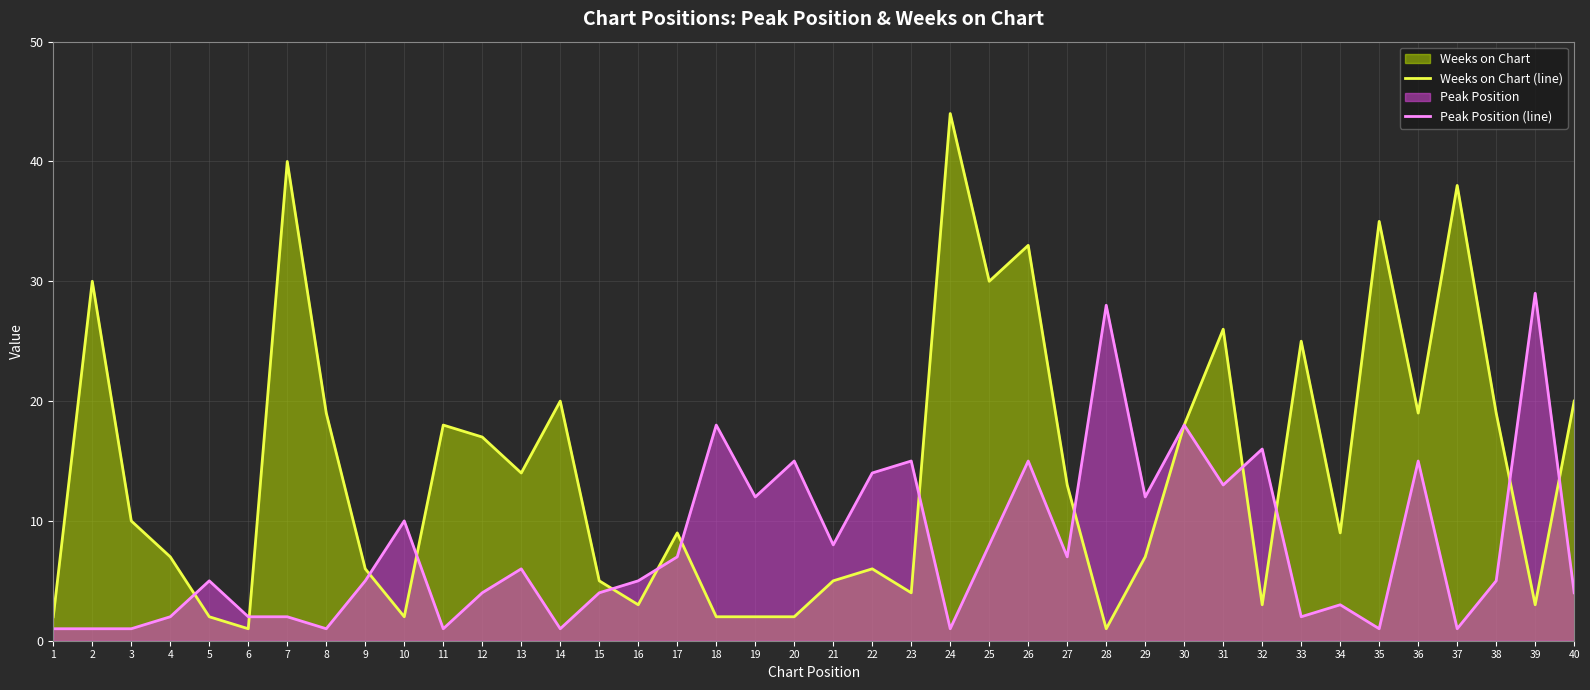

Rank the series at 22 from highest to lowest value.

Peak Position (line), Weeks on Chart (line)